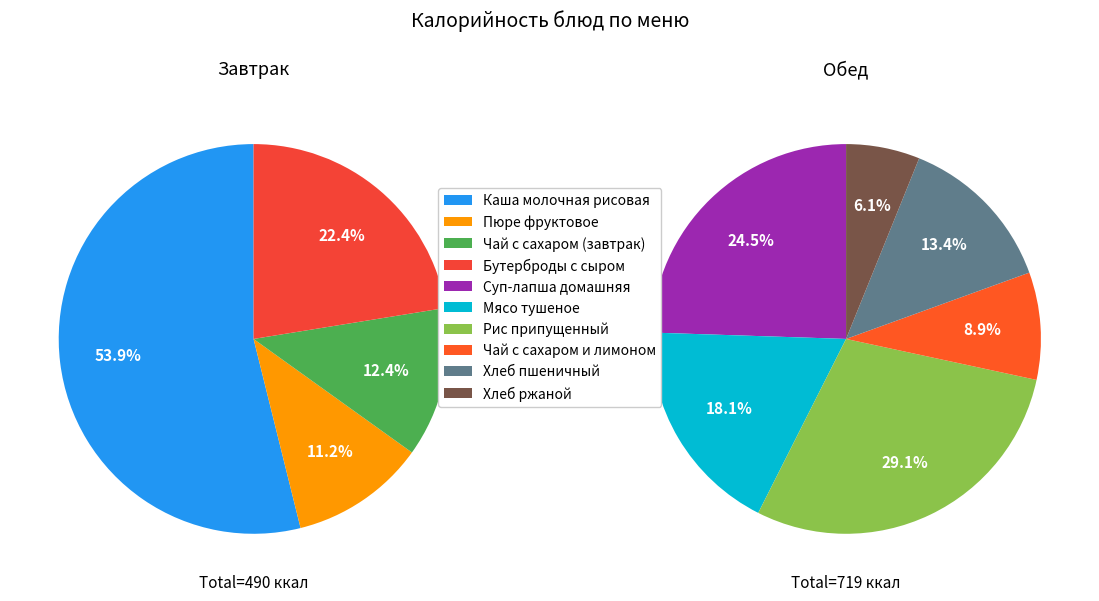

What is the largest slice in the pie chart?

Каша молочная рисовая